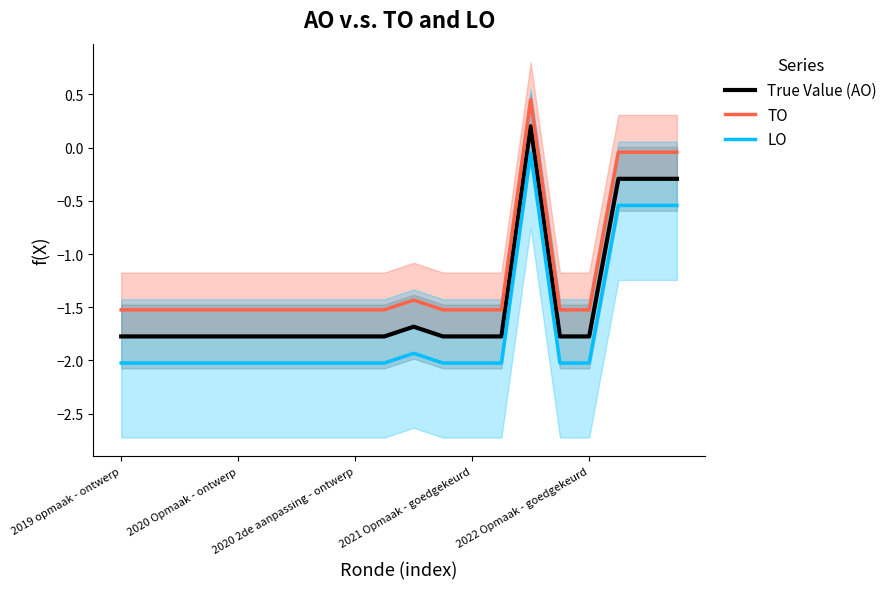

The value of TO at 2022 Opmaak - goedgekeurd is -1.5. True or false?

True